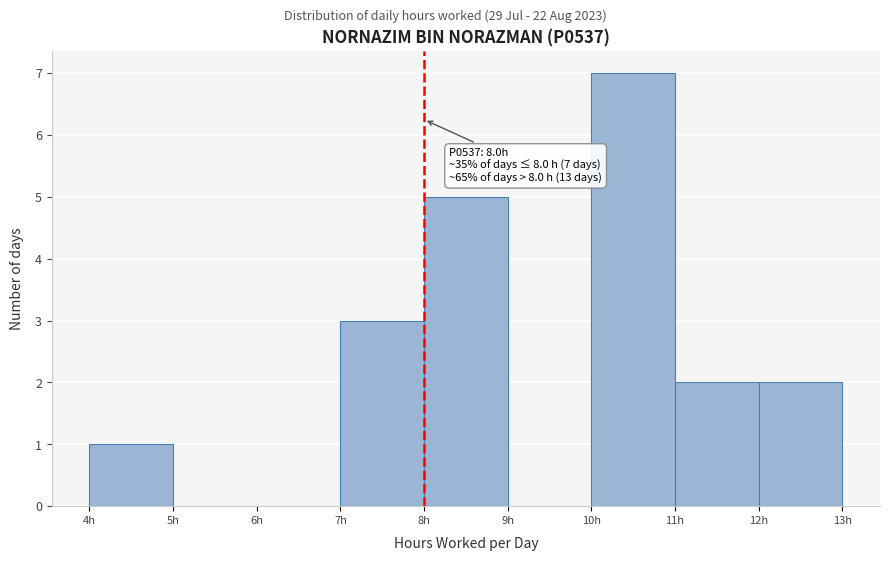

Which range on the x-axis has the tallest bar?

10 to 11